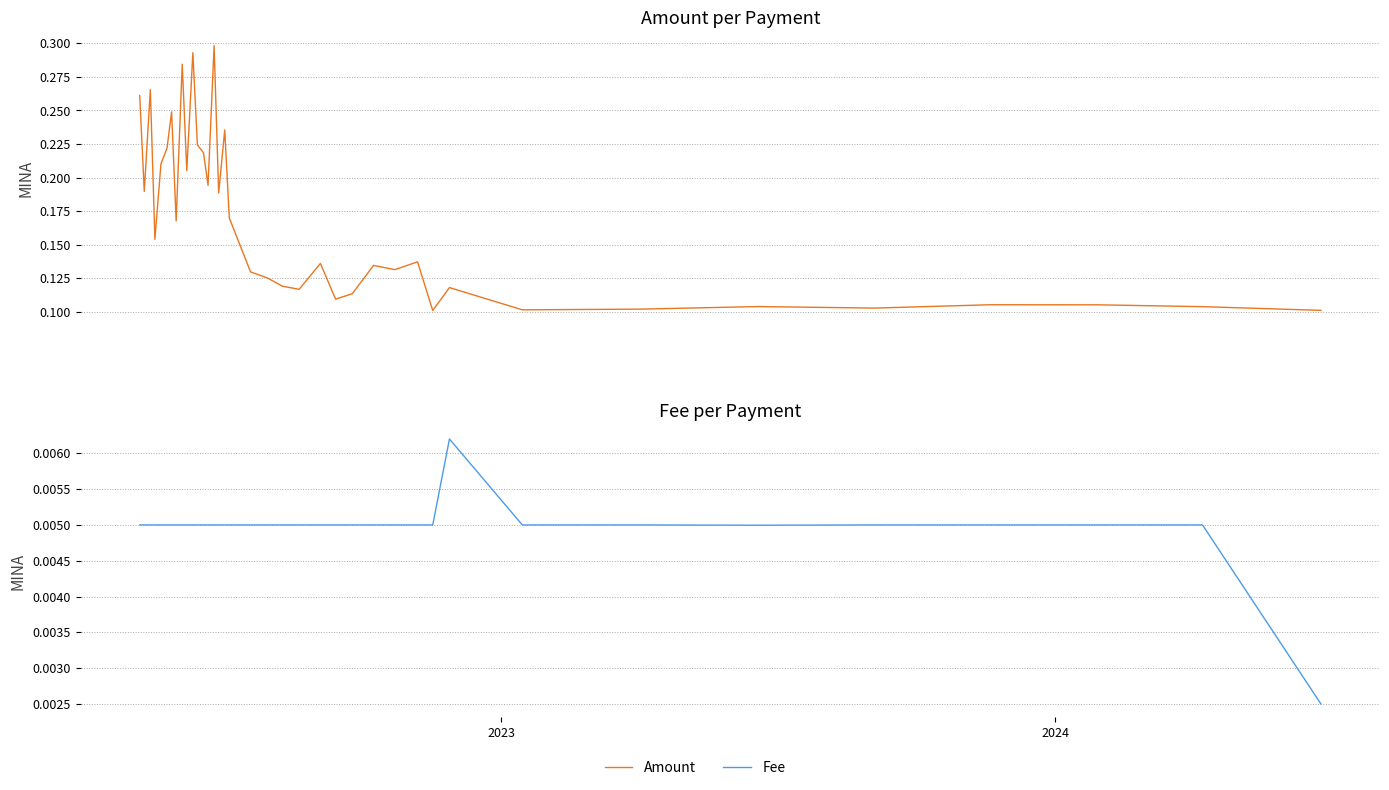

List the series in order of their overall mean, lowest first.

Fee, Amount